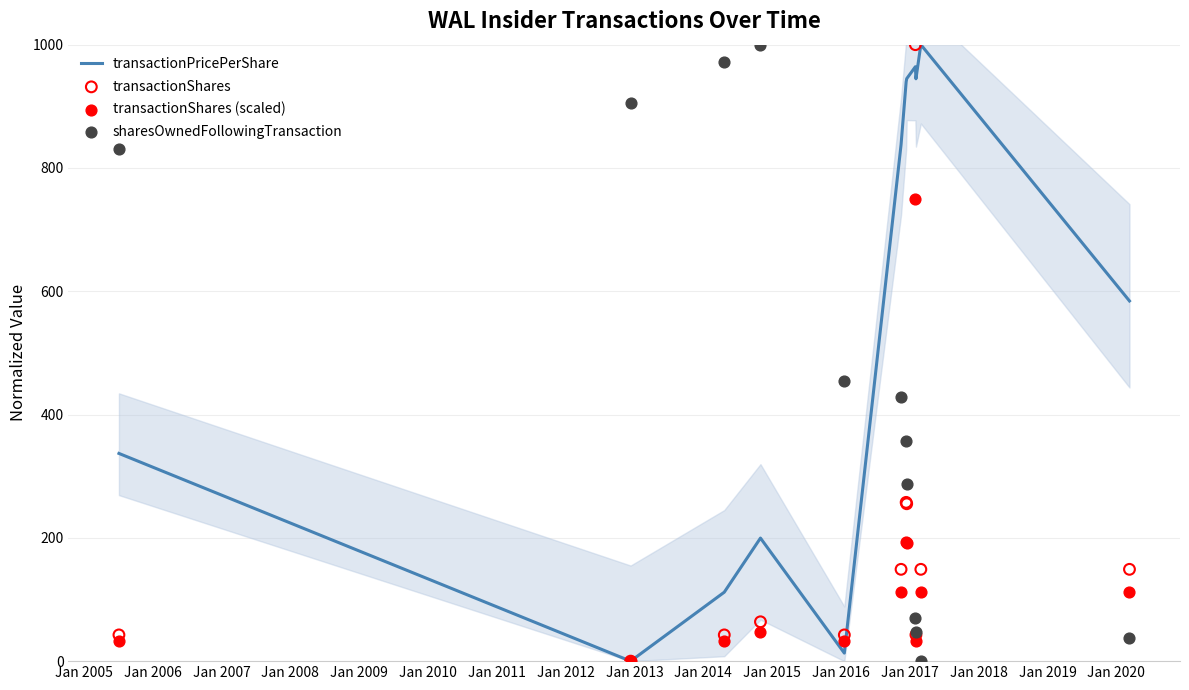

What is the highest value of the transactionPricePerShare series?

1000.0